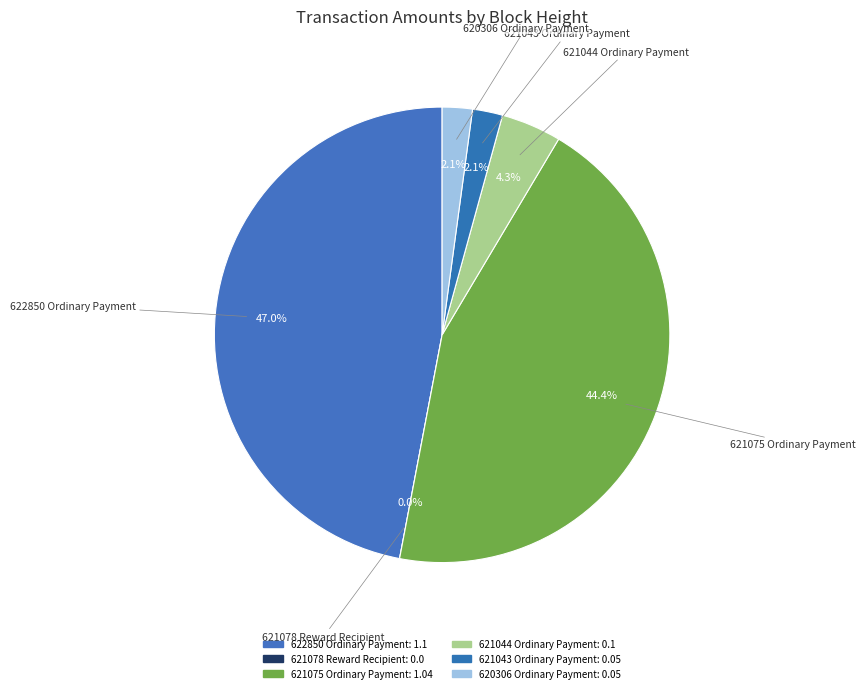

To the nearest percent, what is the combined percentage of 621043 Ordinary Payment and 621078 Reward Recipient?

2%